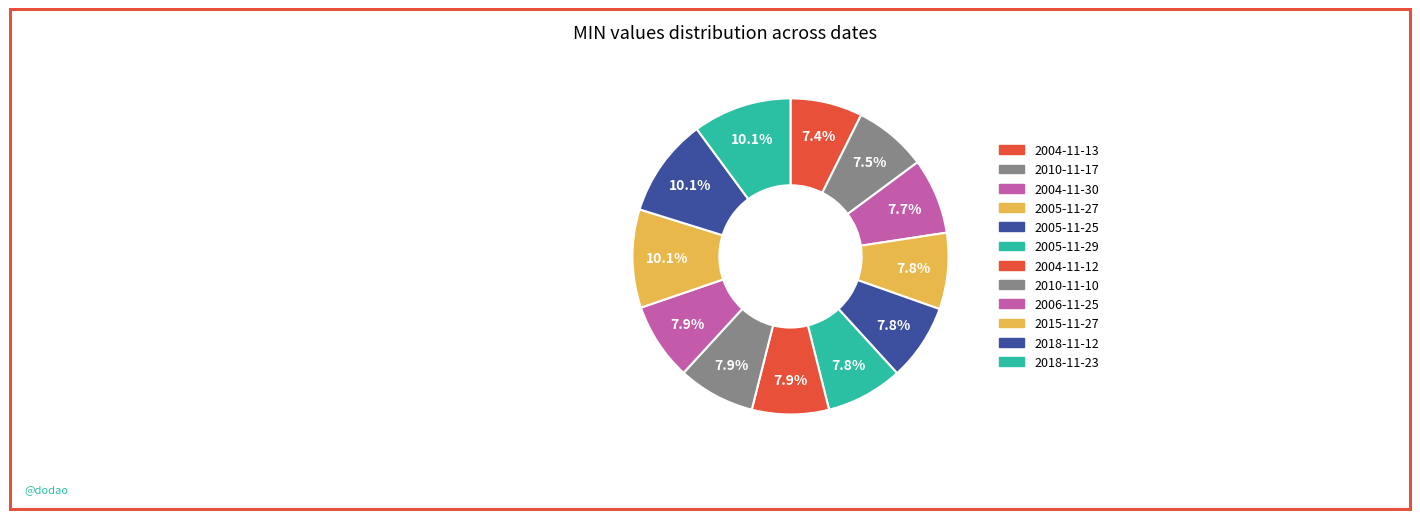

Do 2005-11-29 and 2005-11-25 together represent more than half of the pie?

No